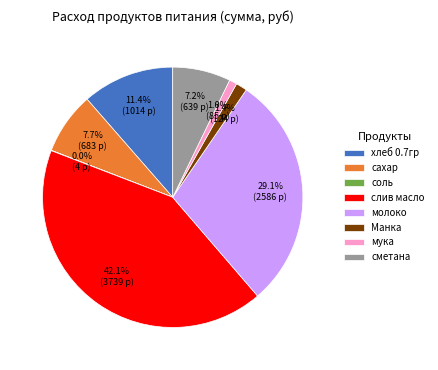

Is there any slice that represents more than half of the pie?

No